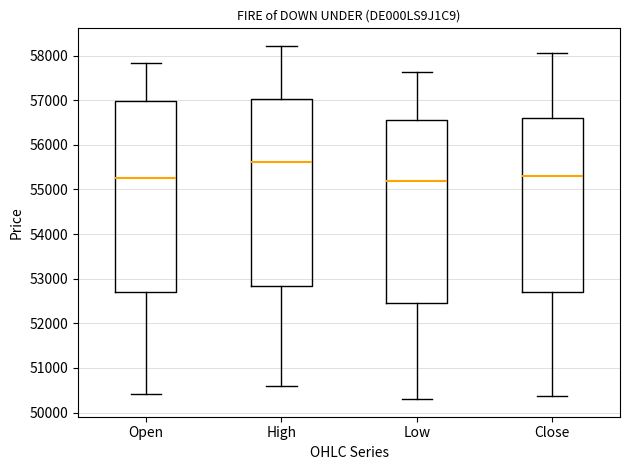

Reading left to right, transcribe this box plot: for each box, give where its median line is, the range the box spans, and where its two whiskers end, as read against the y-axis. The values are not printed on the chart, so give them approximately, as read against the axis.

Open: median 55300, box 52700 to 57000, whiskers 50400 to 57800
High: median 55600, box 52800 to 57000, whiskers 50600 to 58200
Low: median 55200, box 52400 to 56600, whiskers 50300 to 57600
Close: median 55300, box 52700 to 56600, whiskers 50400 to 58100